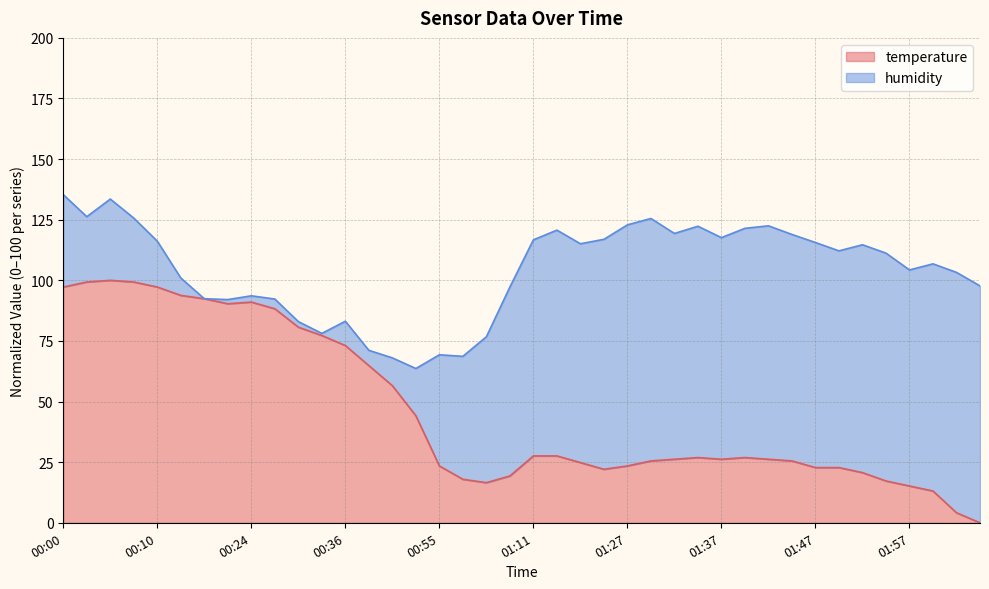

Is it true that the value at 00:26 is 88.3?

True